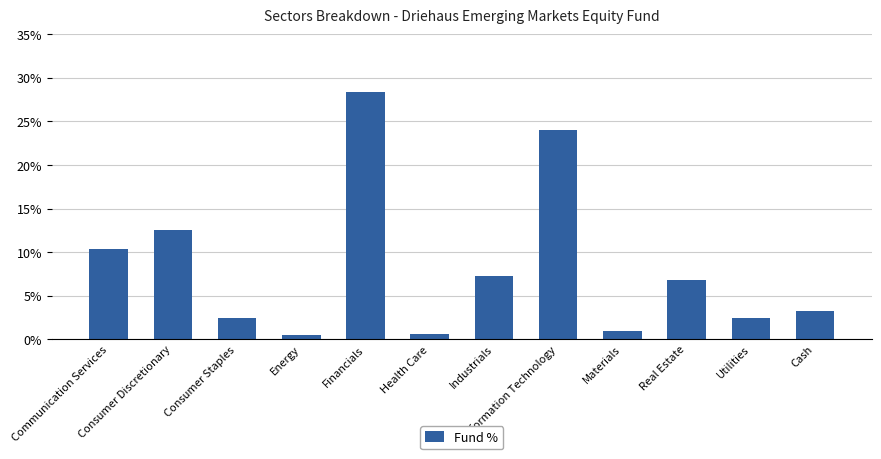

What is the maximum value shown in the chart?

28.4